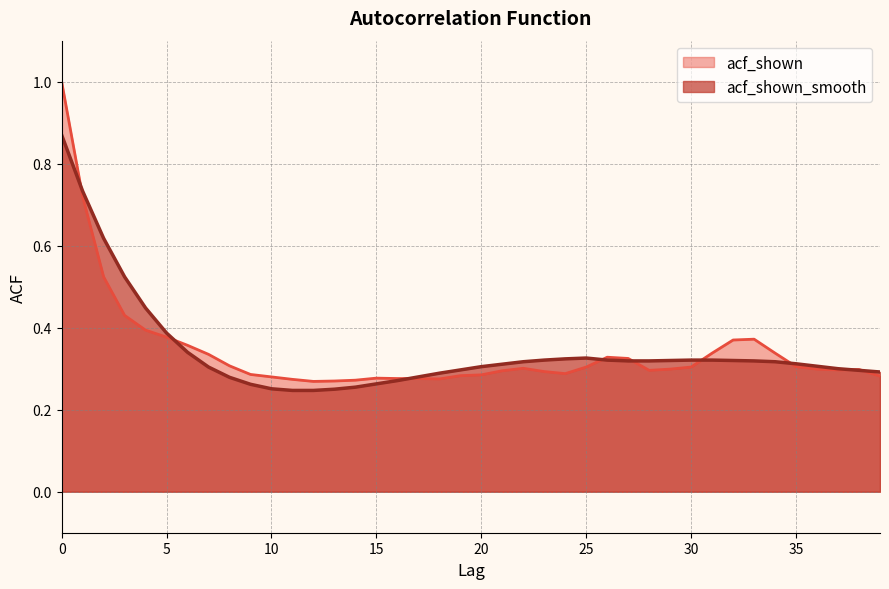

Where do acf_shown_smooth and acf_shown first cross each other?

0 and 1